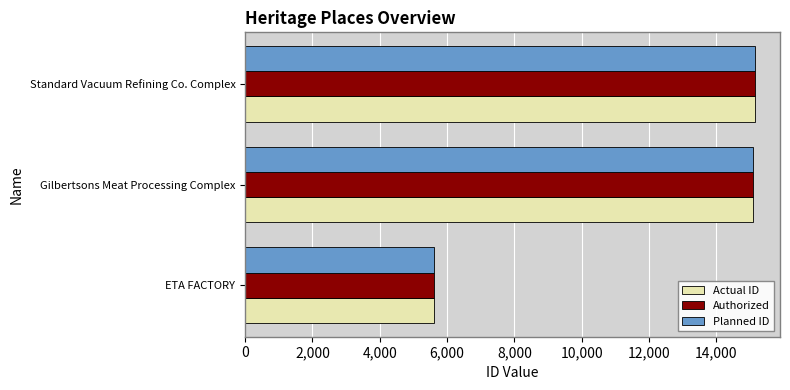

What is the difference between the maximum and minimum values in the Planned ID series?

9516